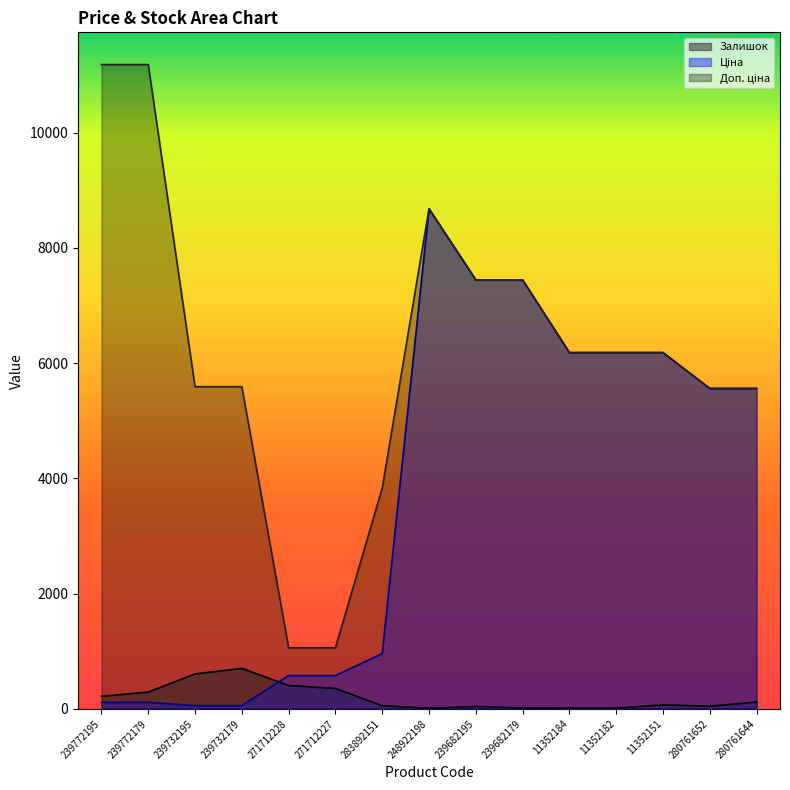

What is the difference between the maximum and second lowest values in the Доп. ціна series?

10122.0